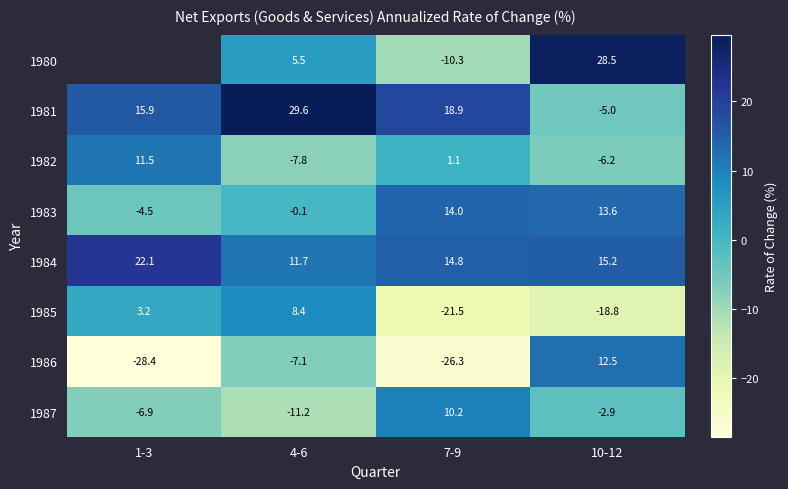

At which category is the sum across all series the highest?

10-12